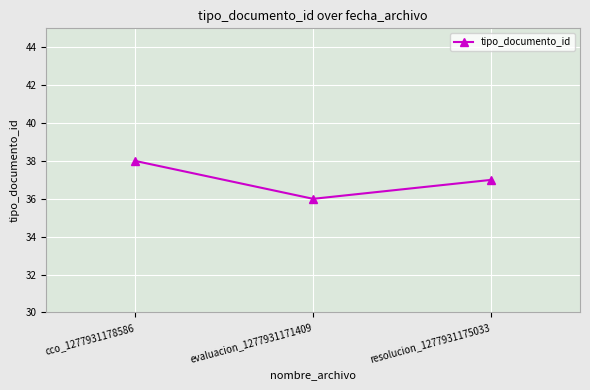

Rank the categories by value from highest to lowest.

cco_1277931178586, resolucion_1277931175033, evaluacion_1277931171409